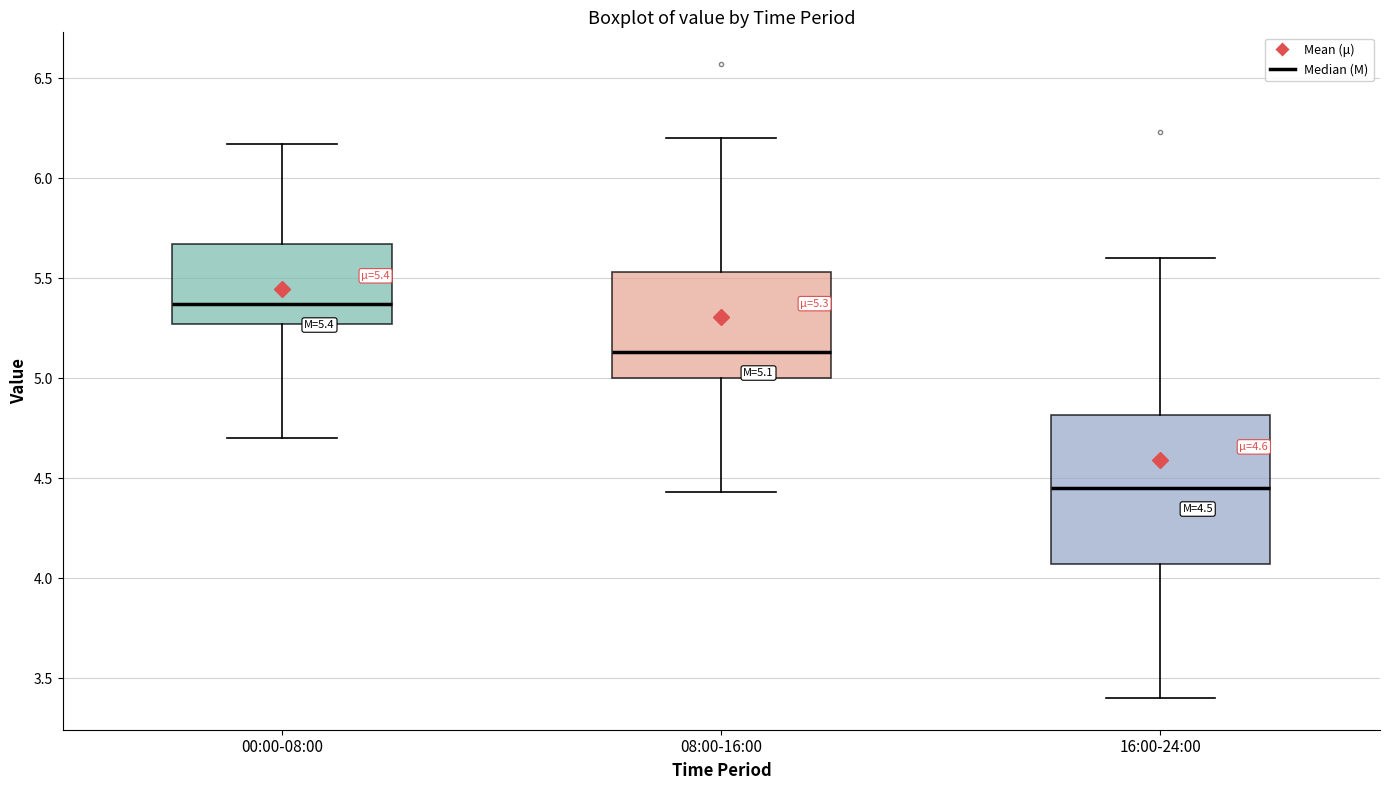

Which box has the highest median line?

00:00-08:00